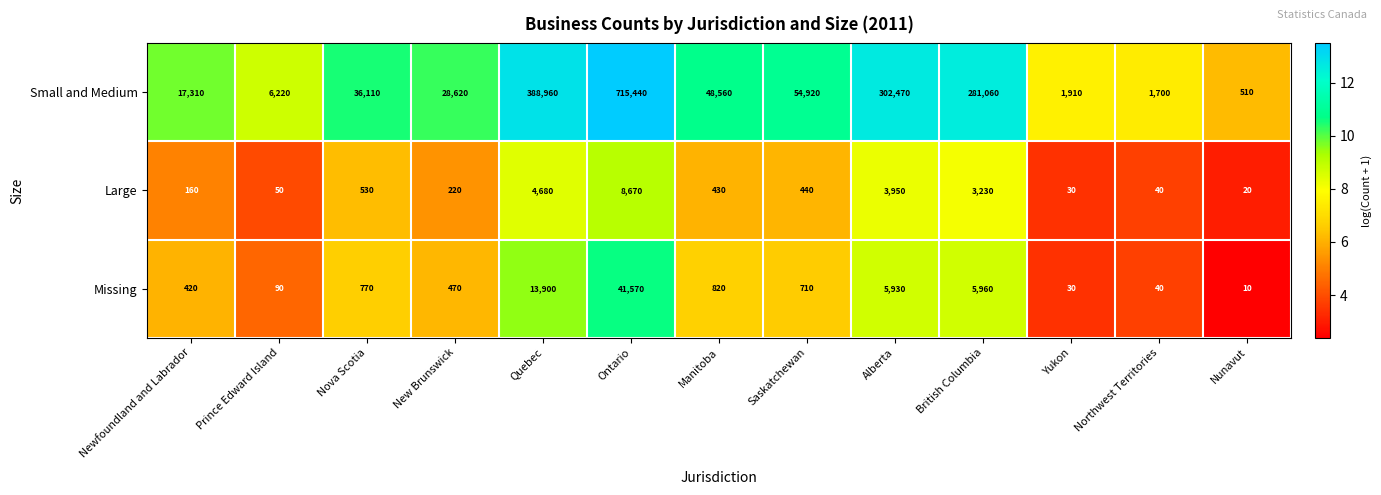

How many series are shown in this chart?

3